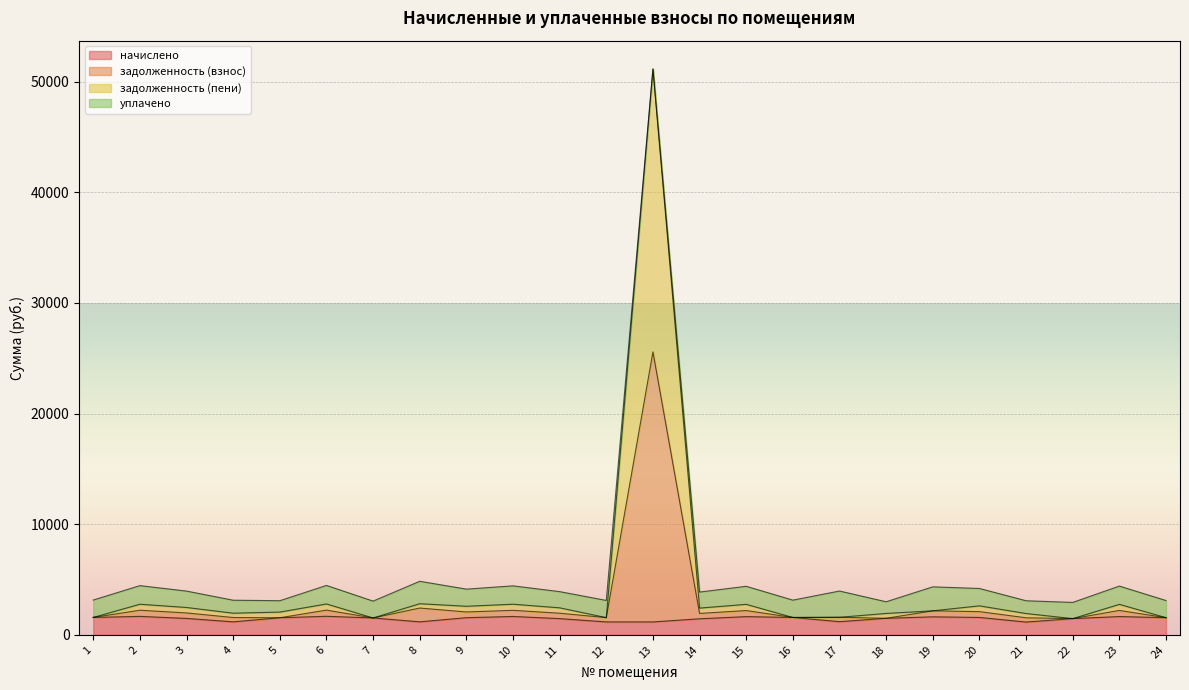

At which category is the sum across all series the highest?

13